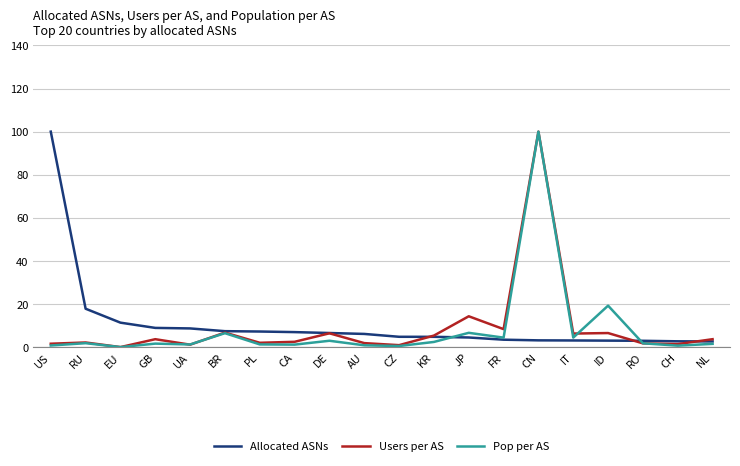

Count the number of categories in the chart.

20